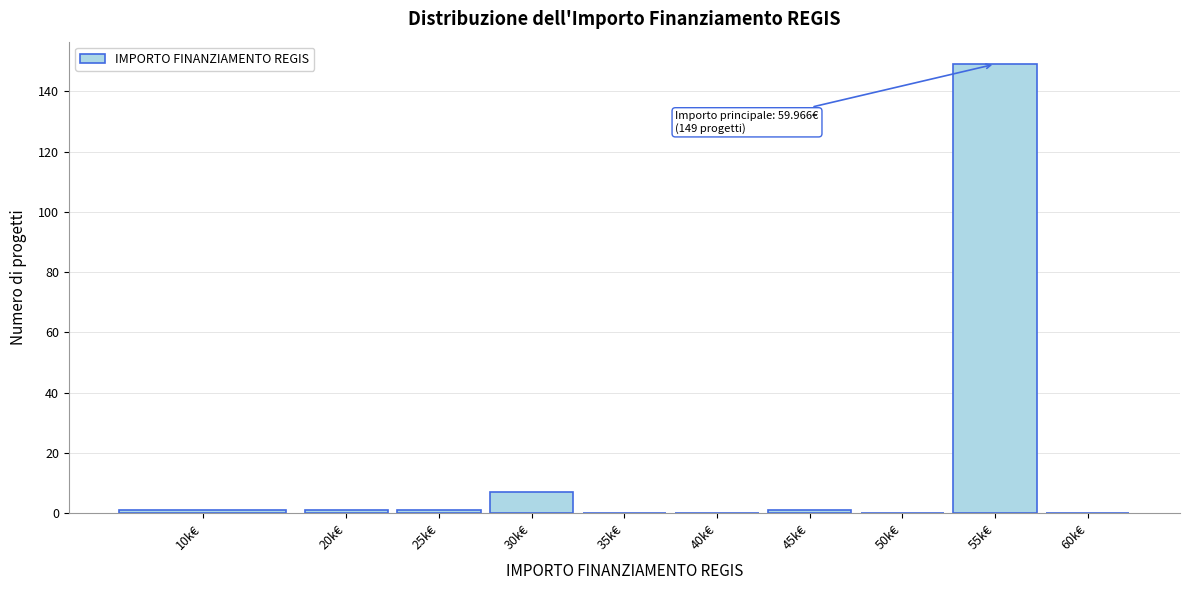

Reading left to right, transcribe all the data shown in this chart.

10k€=1	20k€=1	25k€=1	30k€=7	35k€=0	40k€=0	45k€=1	50k€=0	55k€=149	60k€=0